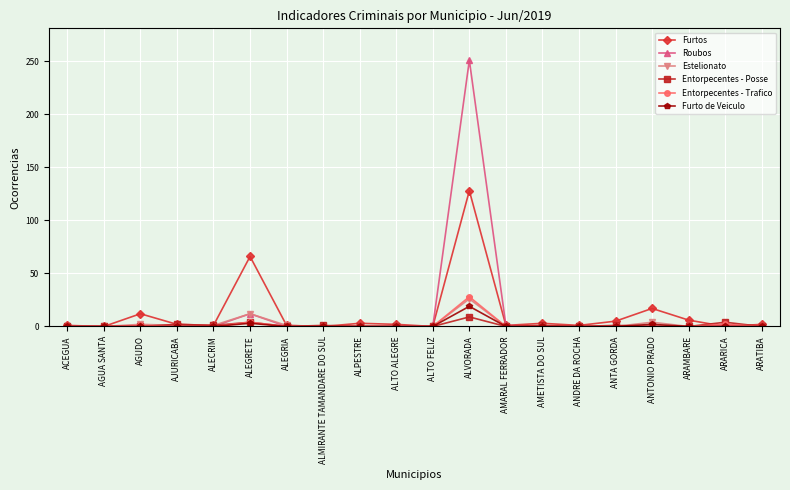

Is it true that Entorpecentes - Trafico equals 19 at ALVORADA?

False